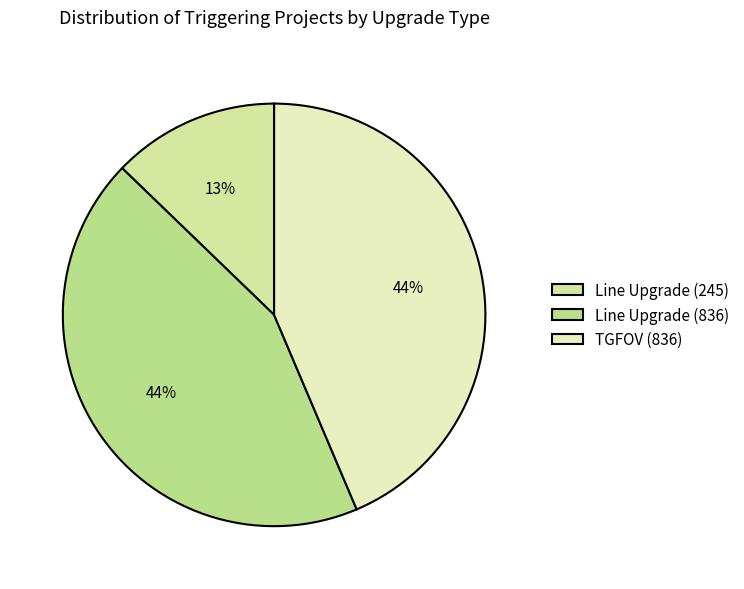

How many segments does this pie chart have?

3